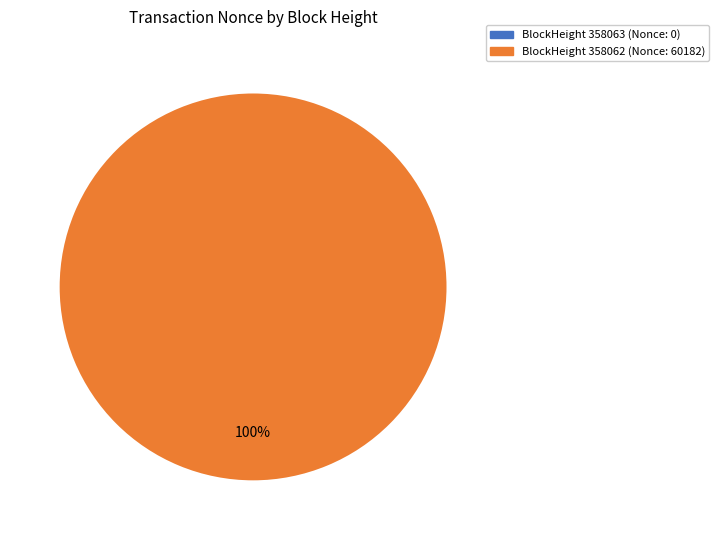

Which slice represents more than half of the pie?

358062